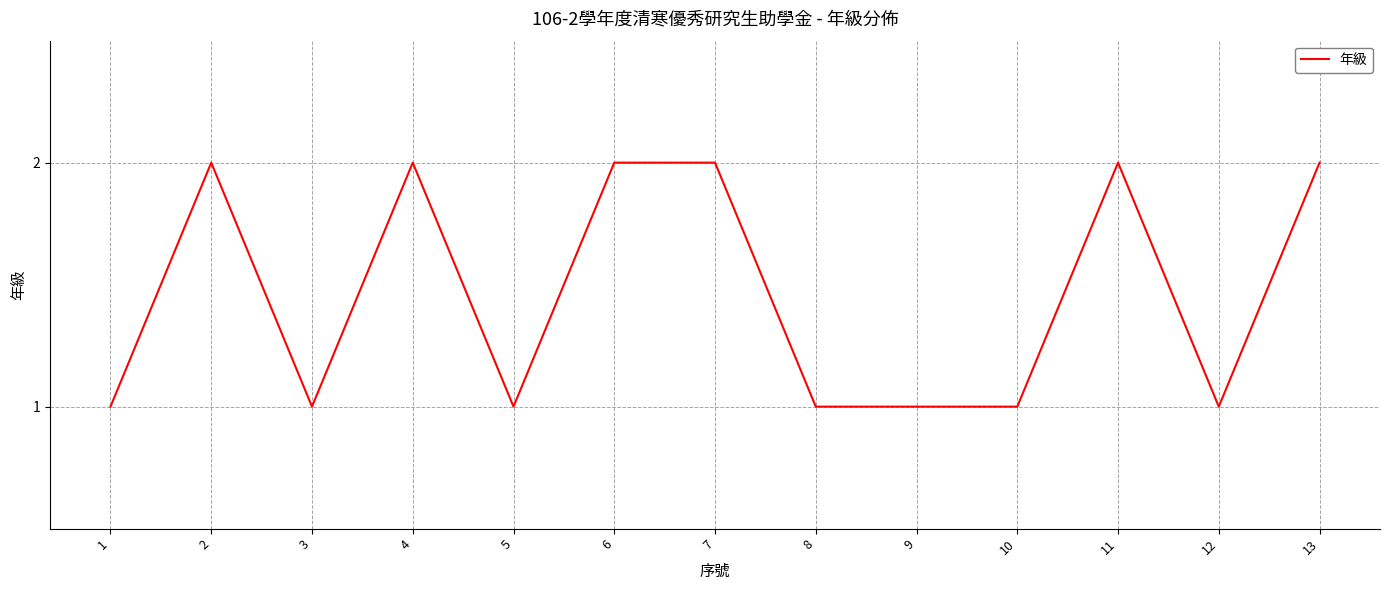

Does the chart have visible grid lines?

Yes